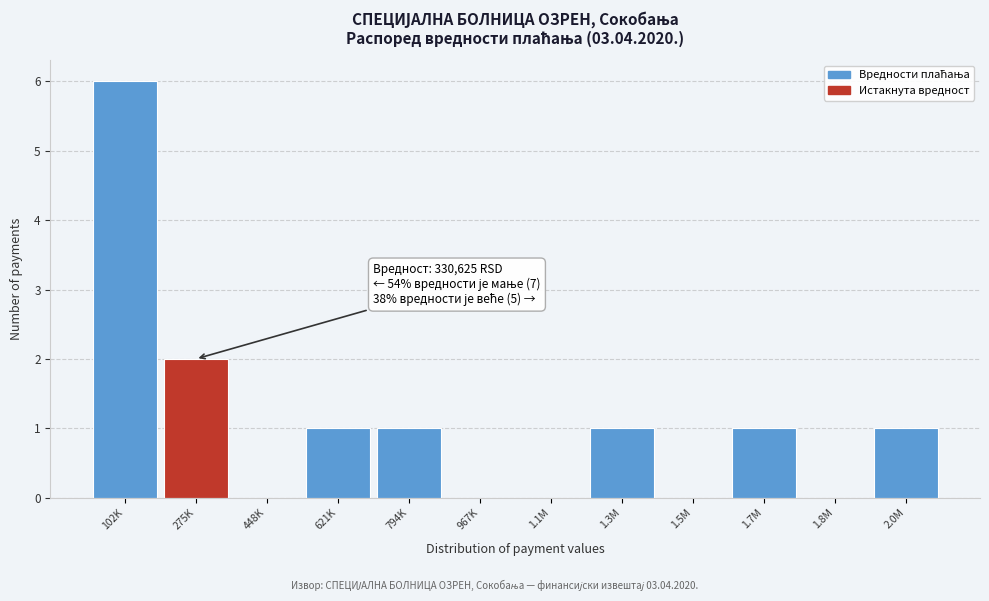

Reading left to right, what are all the values shown in this chart?

102K=6	275K=2	448K=0	621K=1	794K=1	967K=0	1.1M=0	1.3M=1	1.5M=0	1.7M=1	1.8M=0	2.0M=1